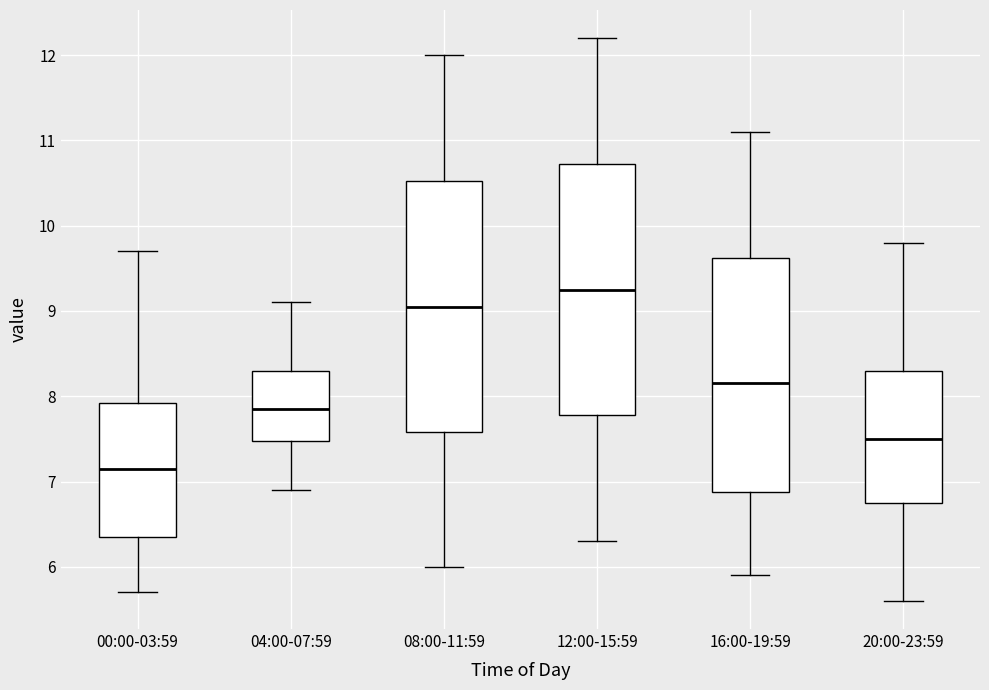

Reading left to right, transcribe this box plot: for each box, give where its median line is, the range the box spans, and where its two whiskers end, as read against the y-axis. The values are not printed on the chart, so give them approximately, as read against the axis.

00:00-03:59: median 7.2, box 6.4 to 7.9, whiskers 5.7 to 9.7
04:00-07:59: median 7.9, box 7.5 to 8.3, whiskers 6.9 to 9.1
08:00-11:59: median 9.1, box 7.6 to 10.5, whiskers 6.0 to 12.0
12:00-15:59: median 9.3, box 7.8 to 10.7, whiskers 6.3 to 12.2
16:00-19:59: median 8.2, box 6.9 to 9.6, whiskers 5.9 to 11.1
20:00-23:59: median 7.5, box 6.8 to 8.3, whiskers 5.6 to 9.8